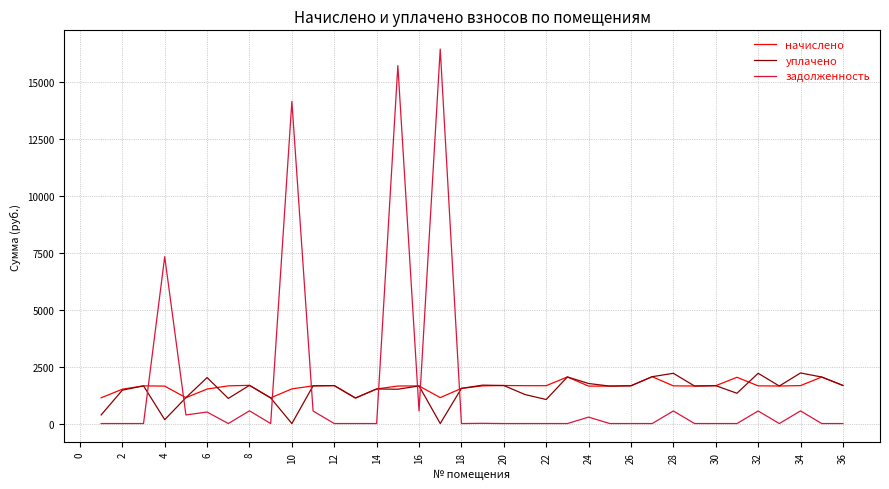

How many times do уплачено and задолженность cross each other?

8